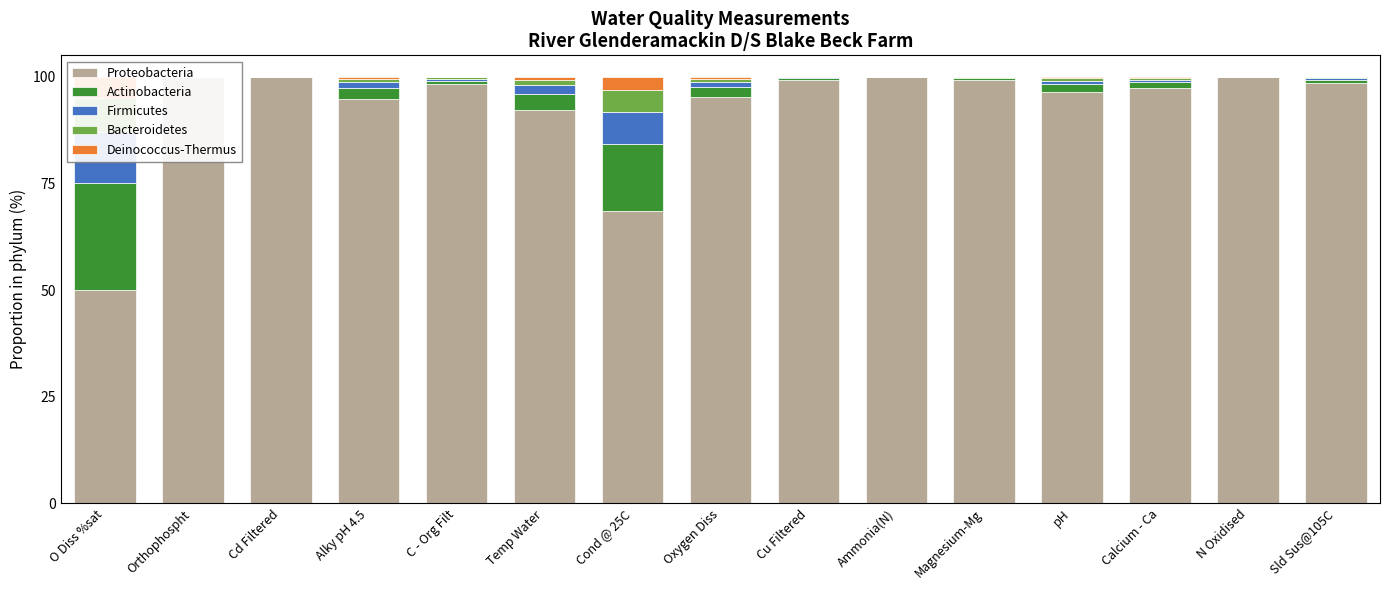

Reading left to right, transcribe all the data shown in this chart.

Proteobacteria: 50.0	100.0	100.0	94.8	98.2	92.1	68.4	95.1	99.3	100.0	99.2	96.5	97.4	99.8	98.6
Actinobacteria: 25.0	0.0	0.0	2.6	0.9	4.0	15.8	2.4	0.3	0.0	0.4	1.8	1.3	0.1	0.7
Firmicutes: 12.0	0.0	0.0	1.2	0.4	1.9	7.6	1.2	0.2	0.0	0.2	0.8	0.6	0.0	0.3
Bacteroidetes: 8.0	0.0	0.0	0.8	0.3	1.3	5.1	0.8	0.1	0.0	0.1	0.6	0.4	0.0	0.2
Deinococcus-Thermus: 5.0	0.0	0.0	0.5	0.2	0.8	3.2	0.5	0.1	0.0	0.1	0.4	0.3	0.0	0.1